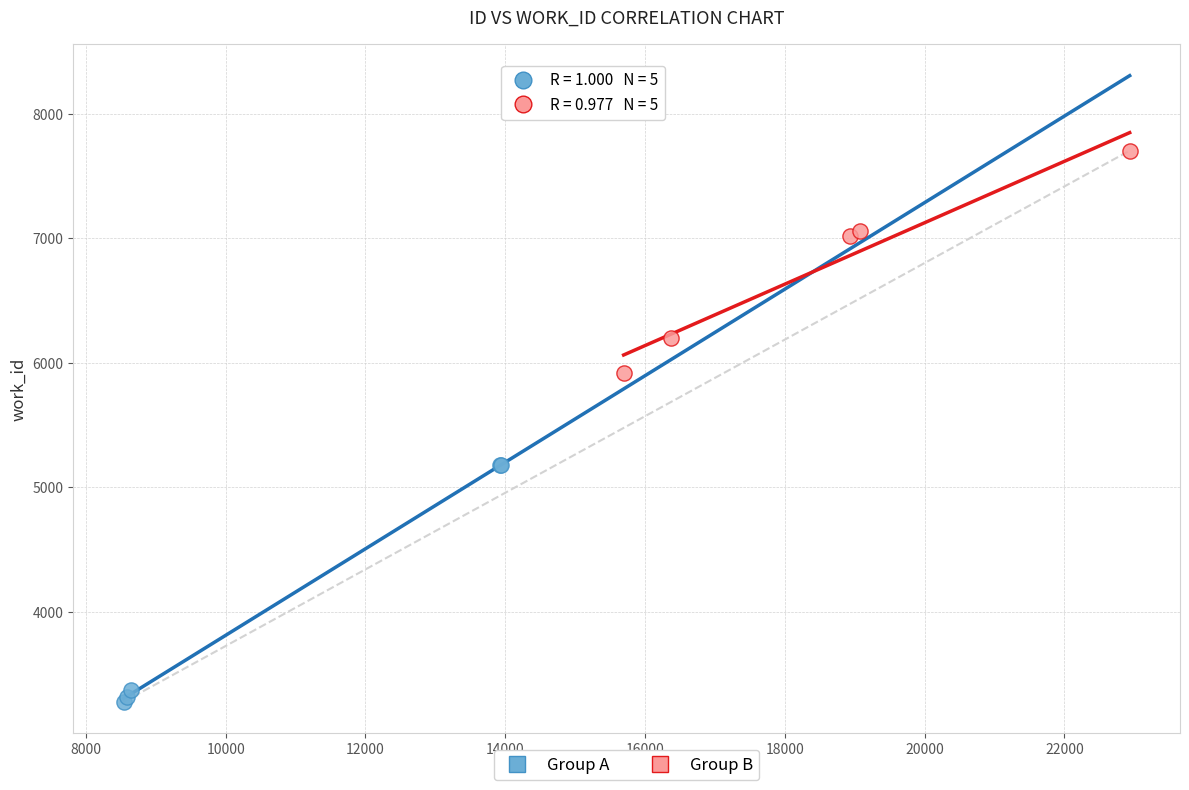

Which series reaches the minimum Y coordinate?

Group A